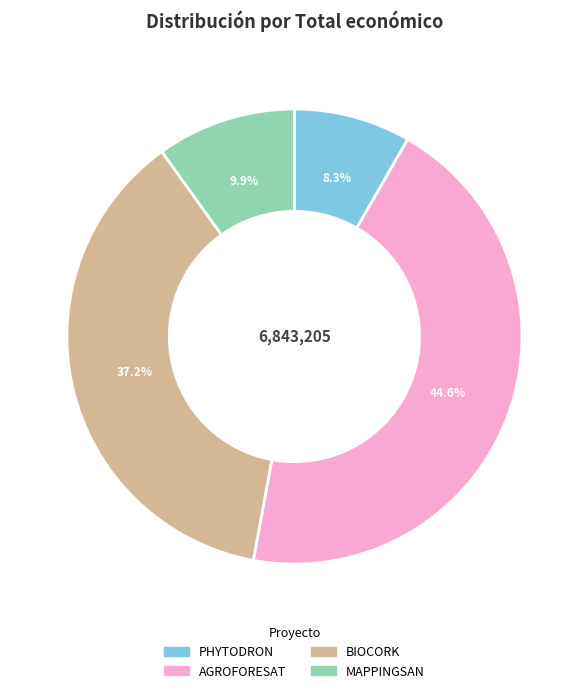

What is the smallest slice in the pie chart?

PHYTODRON